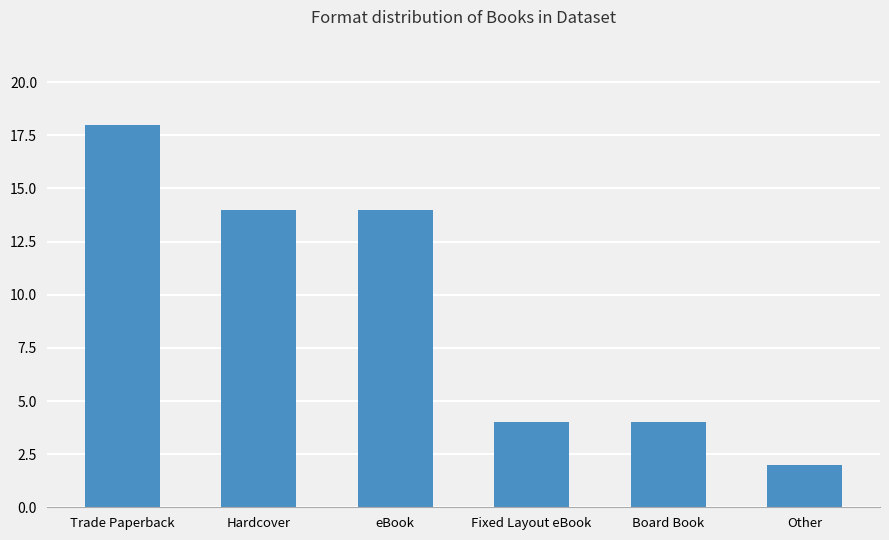

What is the label of the 4th bar from the left?

Fixed Layout eBook